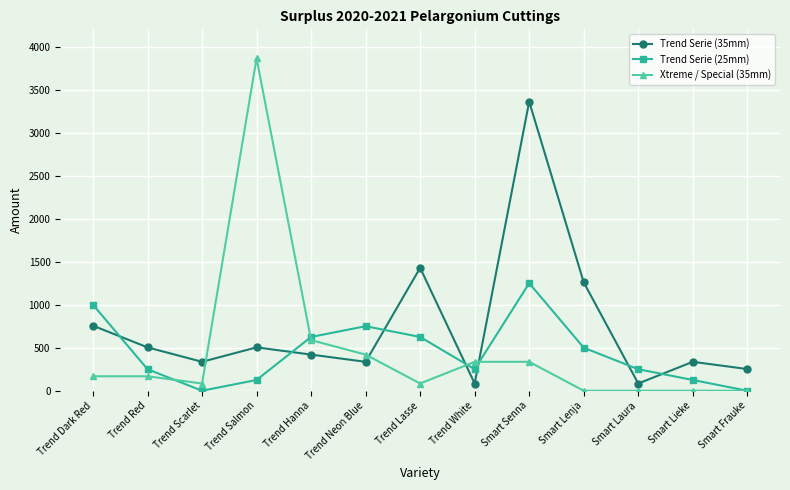

Does the chart display data point markers on the line(s)?

Yes